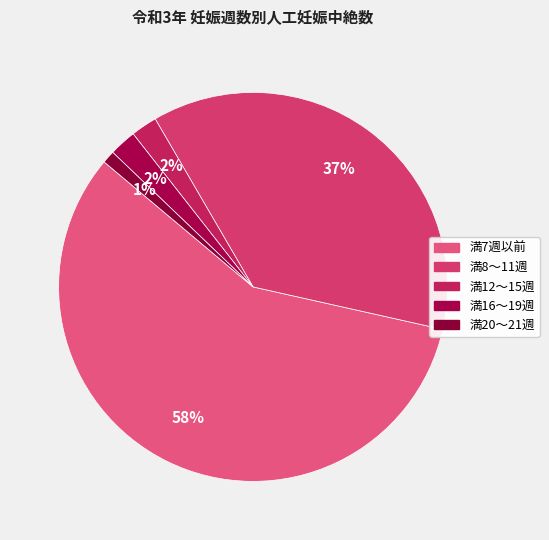

To the nearest percent, what is the average slice percentage?

20%